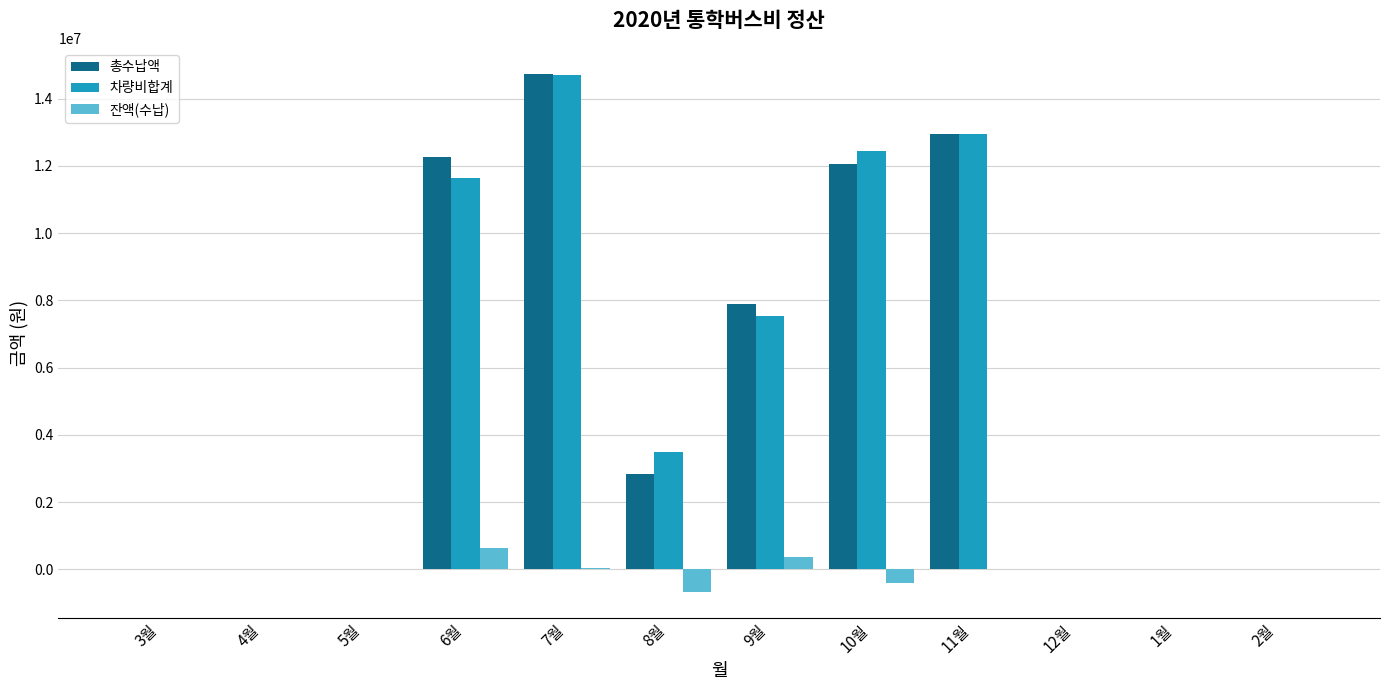

At which label does 총수납액 first exceed 2828400?

6월